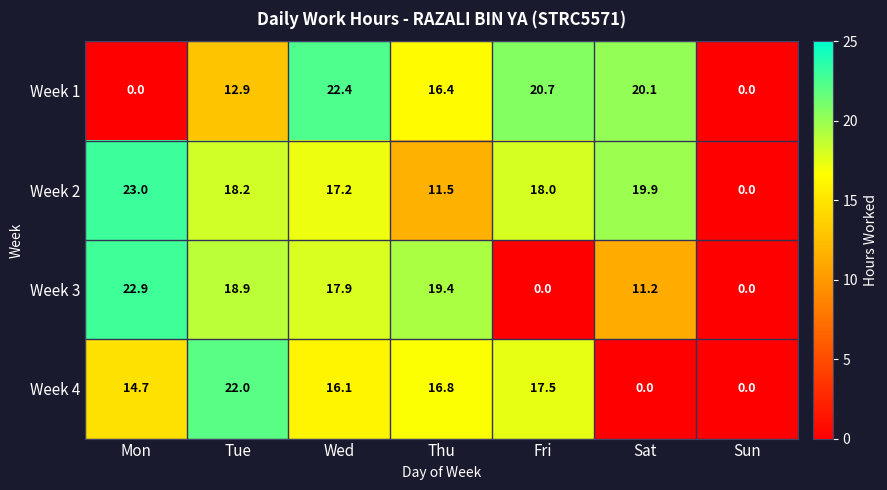

List the series in order of their peak value, highest first.

Week 2, Week 3, Week 1, Week 4